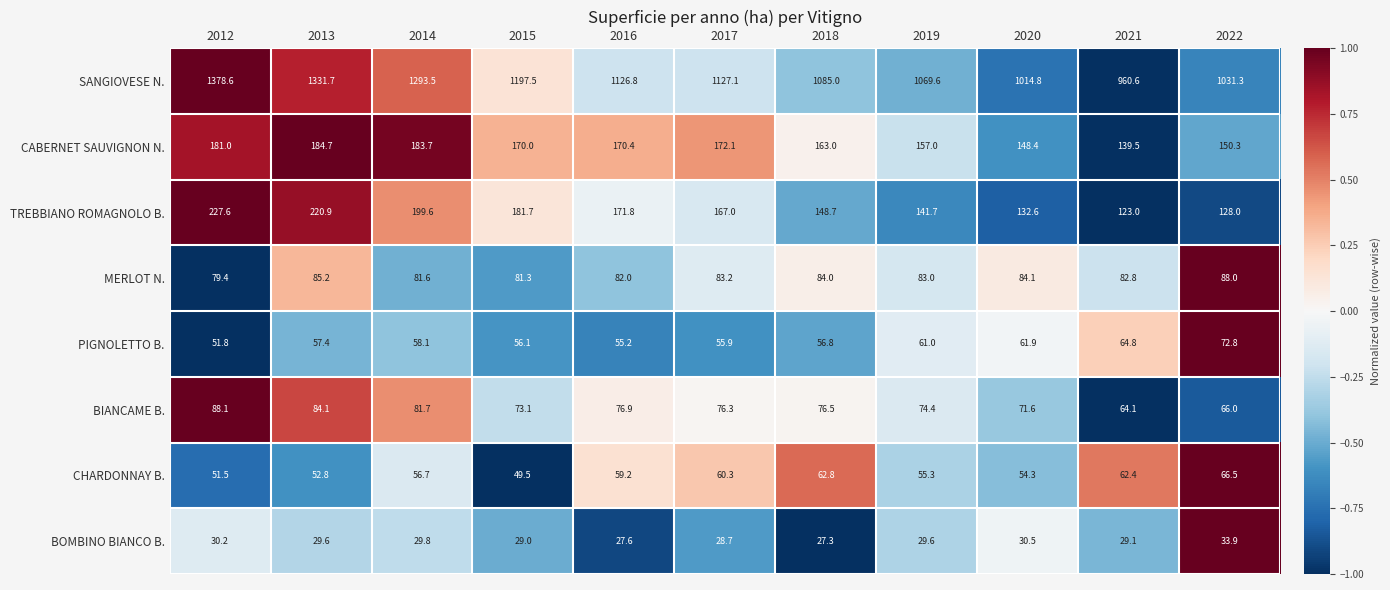

What is the sum of the SANGIOVESE N. values at 2022 and 2019?

2100.9